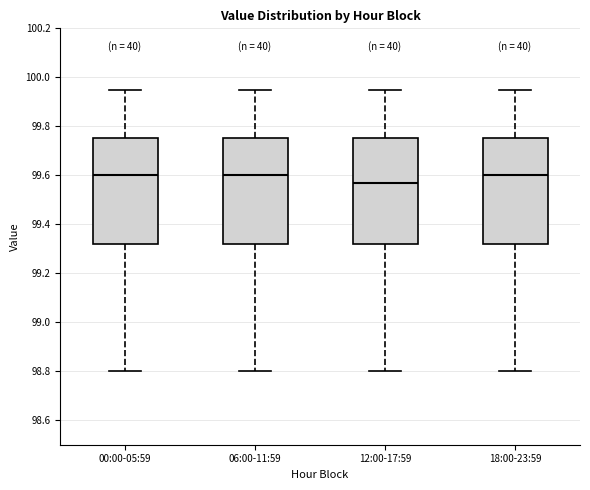

Reading left to right, transcribe this box plot: for each box, give where its median line is, the range the box spans, and where its two whiskers end, as read against the y-axis. The values are not printed on the chart, so give them approximately, as read against the axis.

00:00-05:59: median 99.60, box 99.32 to 99.76, whiskers 98.80 to 99.96
06:00-11:59: median 99.60, box 99.32 to 99.76, whiskers 98.80 to 99.96
12:00-17:59: median 99.58, box 99.32 to 99.76, whiskers 98.80 to 99.96
18:00-23:59: median 99.60, box 99.32 to 99.76, whiskers 98.80 to 99.96